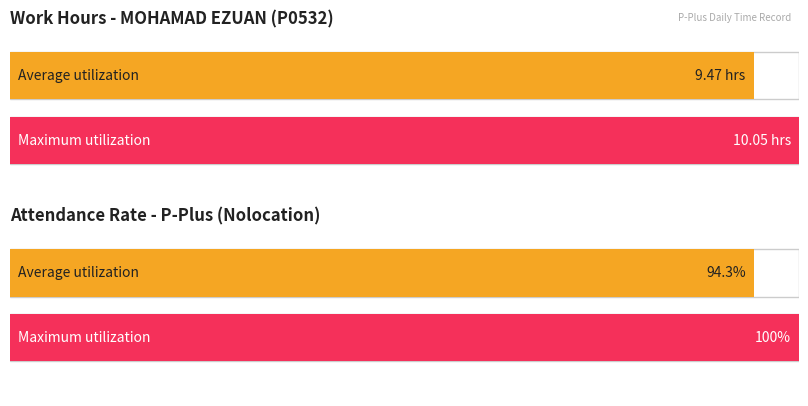

Is it true that Max utilization equals 13.7 at 13-Sat?

False